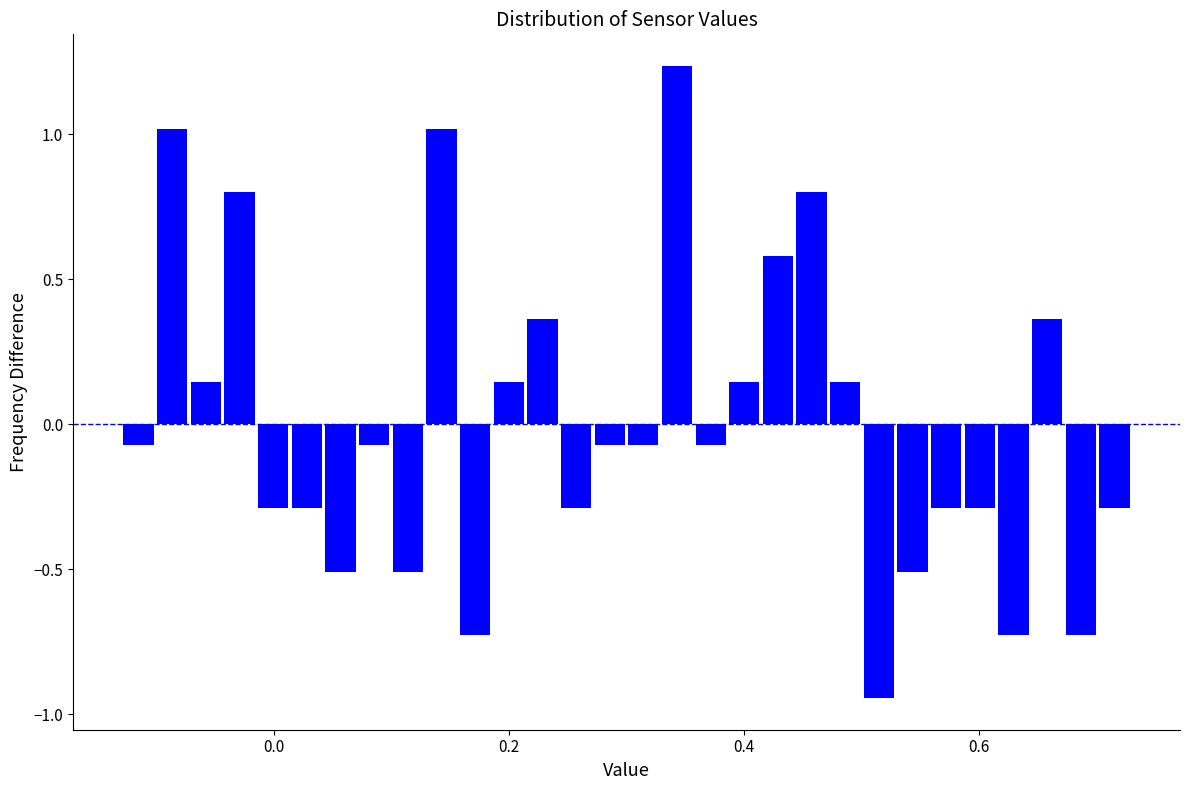

Read against the x-axis, roughly where is the centre of the tallest bar?

0.34